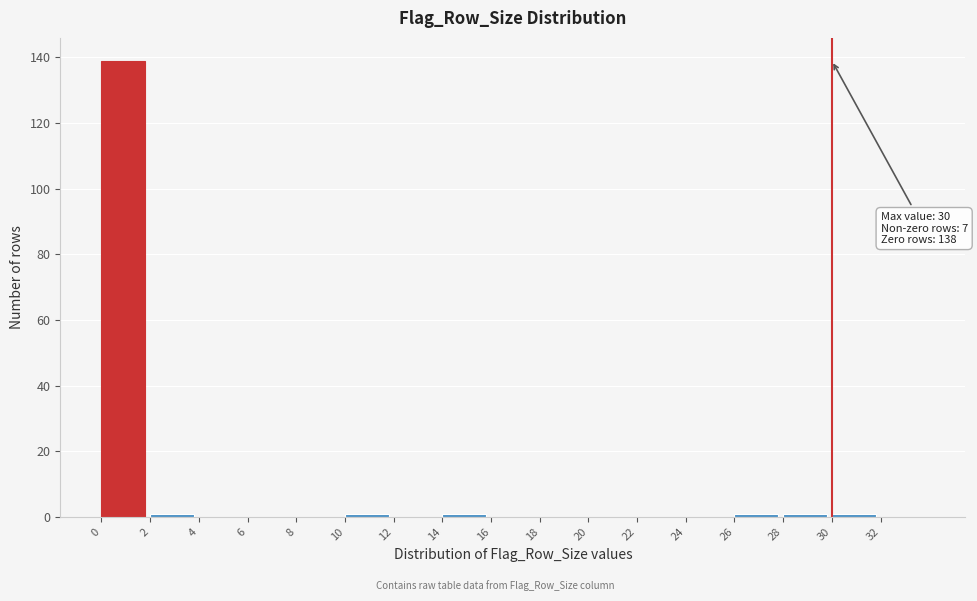

Over which range of the x-axis is the bar tallest?

0 to 2